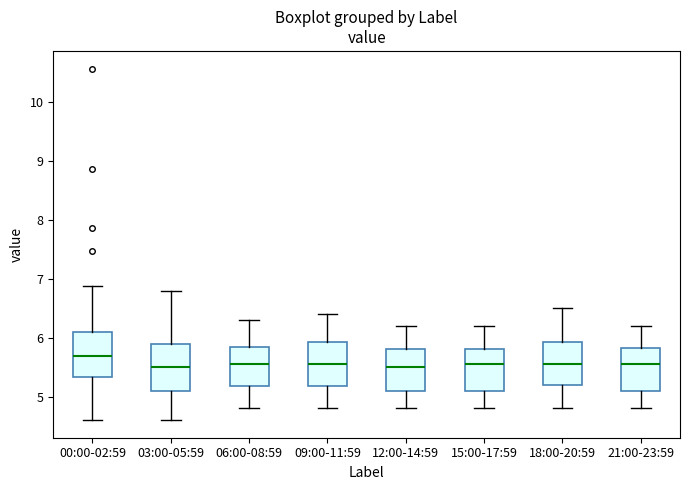

Reading left to right, read every box against the y-axis: the position of its median line, the range the box covers, and the ends of its whiskers. The values are not printed on the chart, so give them approximately, as read against the axis.

00:00-02:59: median 5.7, box 5.3 to 6.1, whiskers 4.6 to 6.9
03:00-05:59: median 5.5, box 5.1 to 5.9, whiskers 4.6 to 6.8
06:00-08:59: median 5.6, box 5.2 to 5.9, whiskers 4.8 to 6.3
09:00-11:59: median 5.6, box 5.2 to 5.9, whiskers 4.8 to 6.4
12:00-14:59: median 5.5, box 5.1 to 5.8, whiskers 4.8 to 6.2
15:00-17:59: median 5.6, box 5.1 to 5.8, whiskers 4.8 to 6.2
18:00-20:59: median 5.6, box 5.2 to 5.9, whiskers 4.8 to 6.5
21:00-23:59: median 5.6, box 5.1 to 5.8, whiskers 4.8 to 6.2